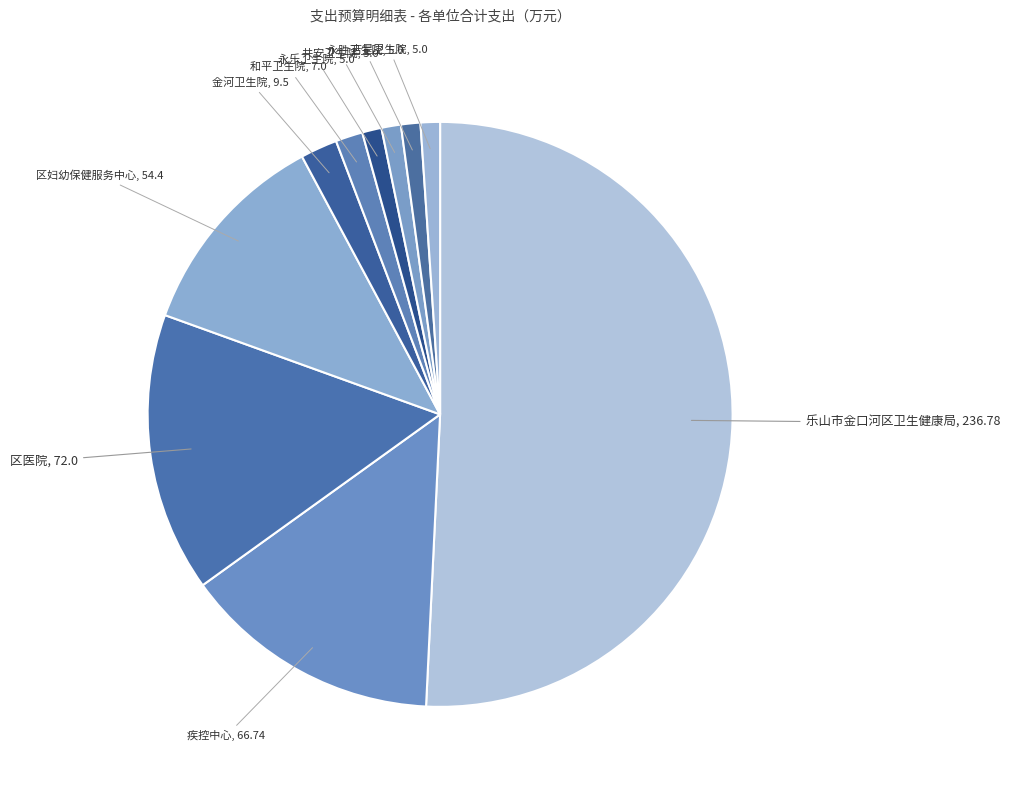

How many slices are in this pie chart?

10